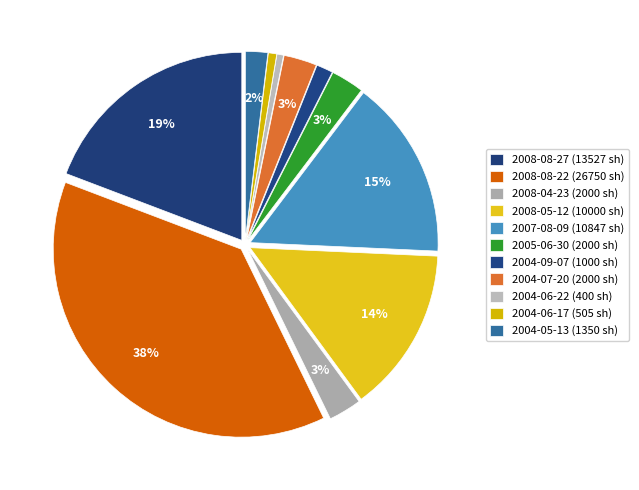

Does 2005-06-30 account for over 50% of the chart?

No